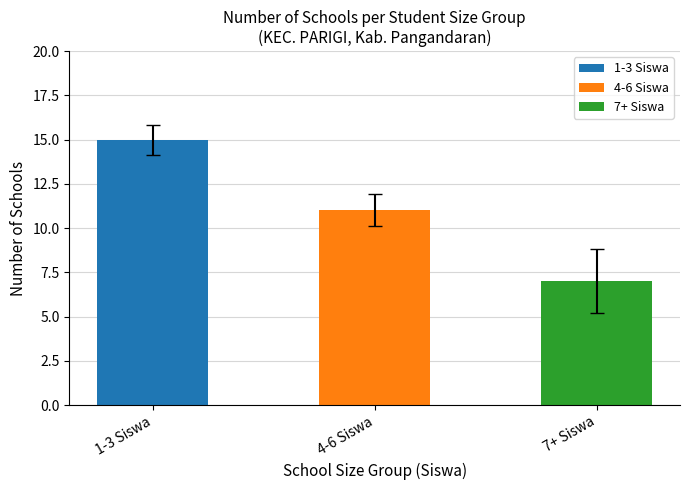

True or false: the data shows 2 at SDN 2 CILIANG.

False